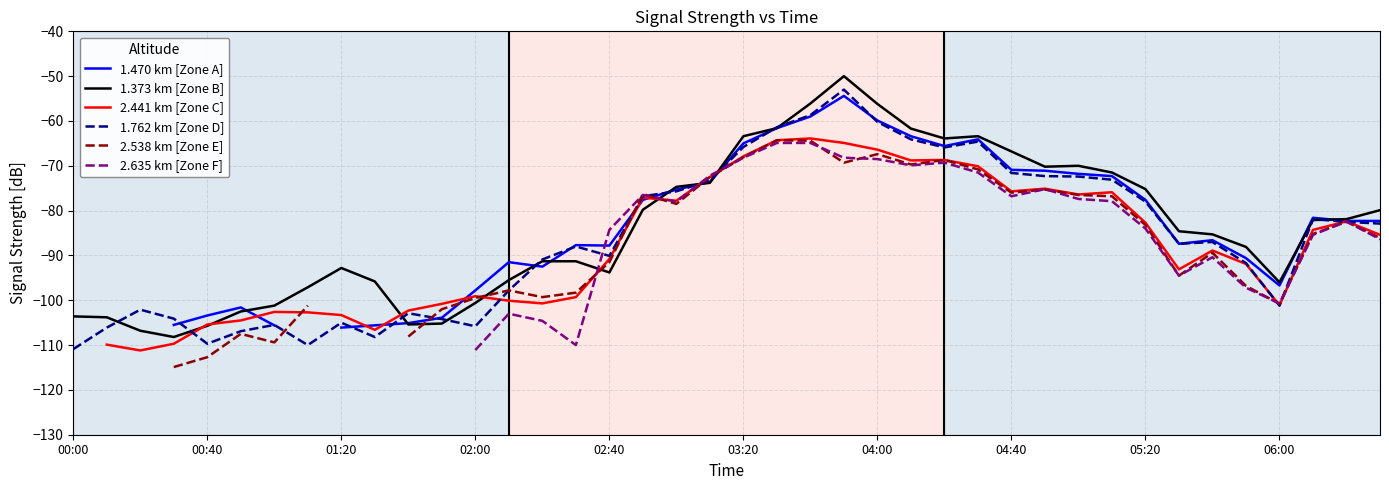

What is the minimum value for 1.373 km [Zone B]?

-108.2